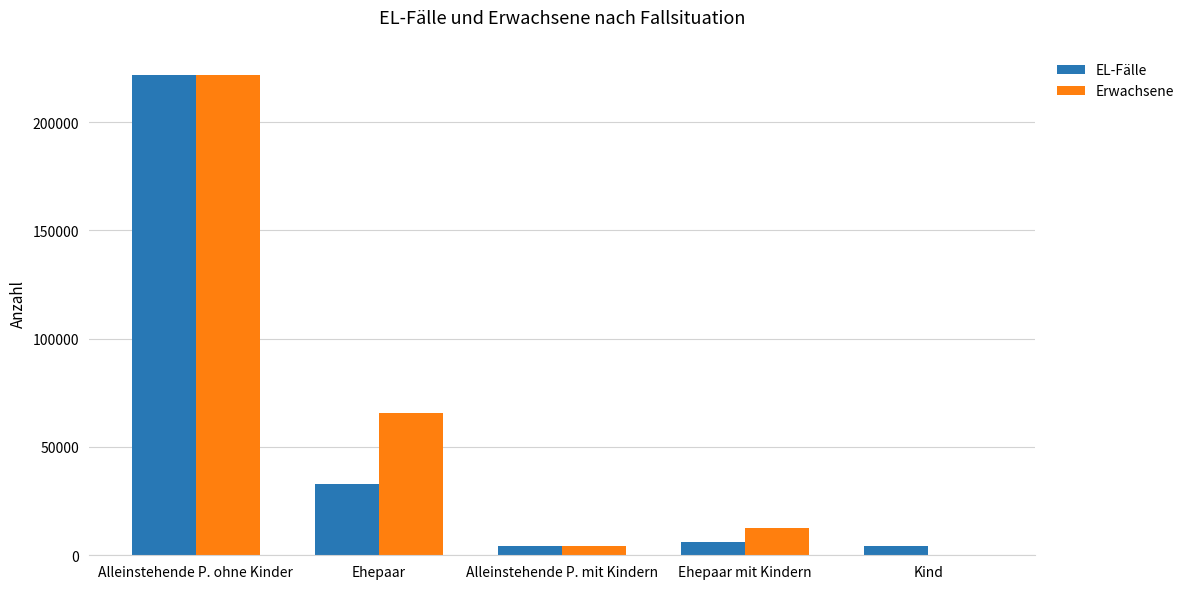

What is the approximate value of Erwachsene at Ehepaar?

65860